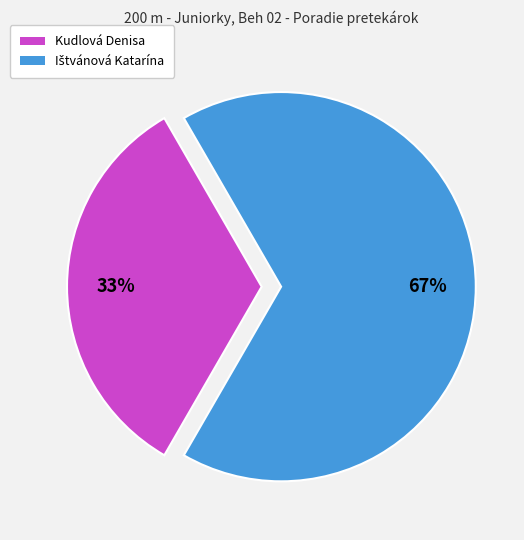

To the nearest percent, what portion does Kudlová Denisa represent?

33%